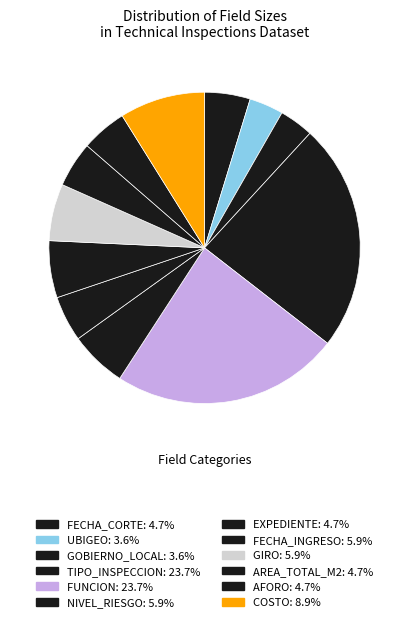

The COSTO slice represents 21% of the pie. True or false?

False